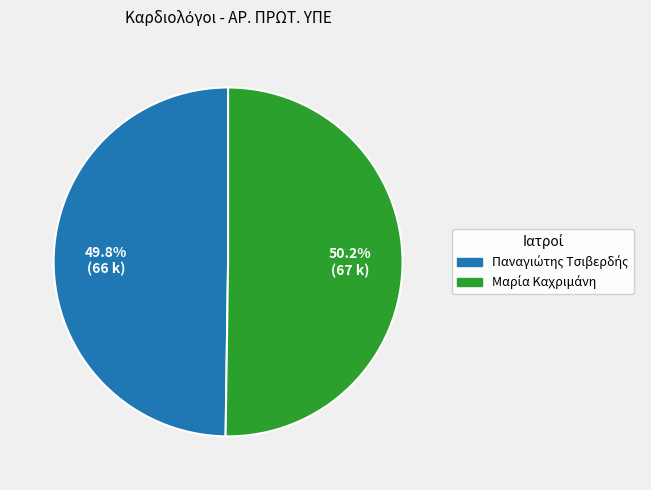

Count the number of slices in the pie.

2